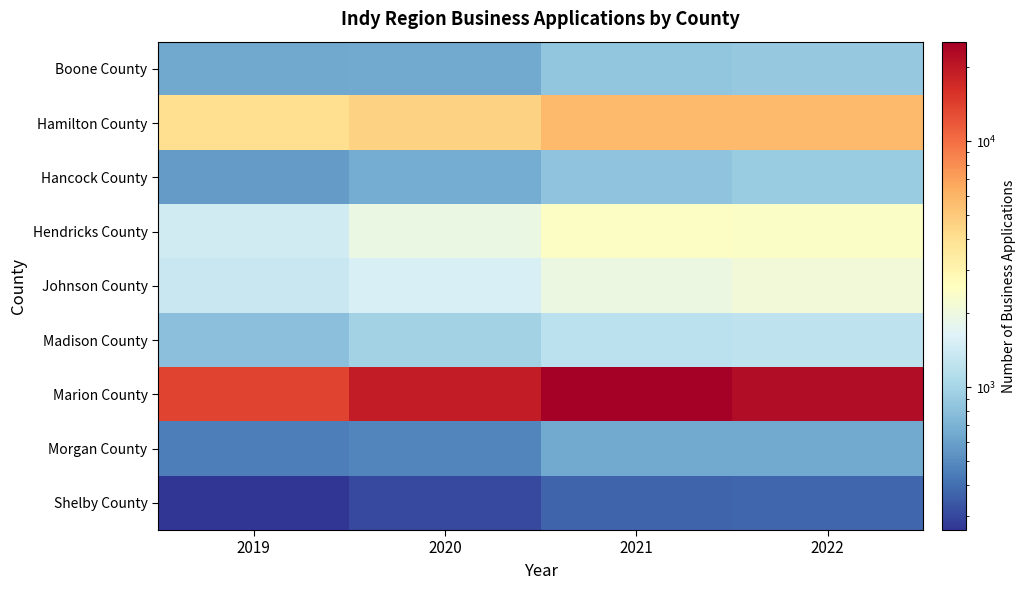

Between 2022 and 2019, which is larger?

2022